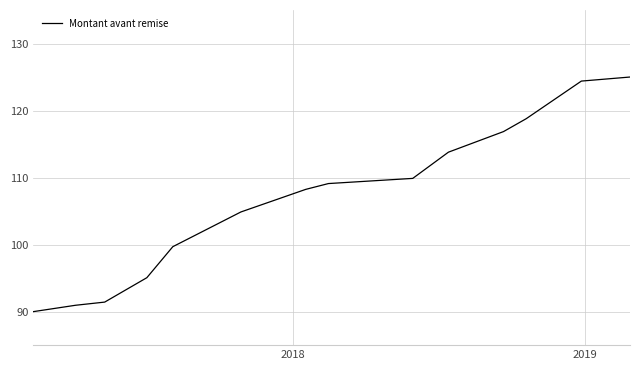

What is the minimum value shown in the chart?

90.0